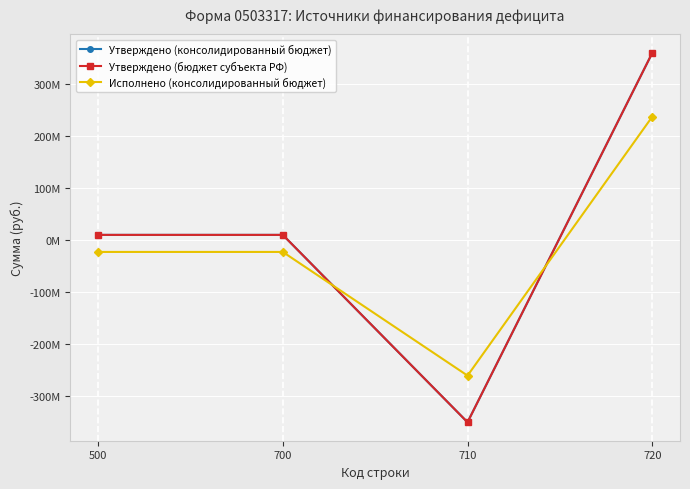

Between 500 and 720, which is larger?

720